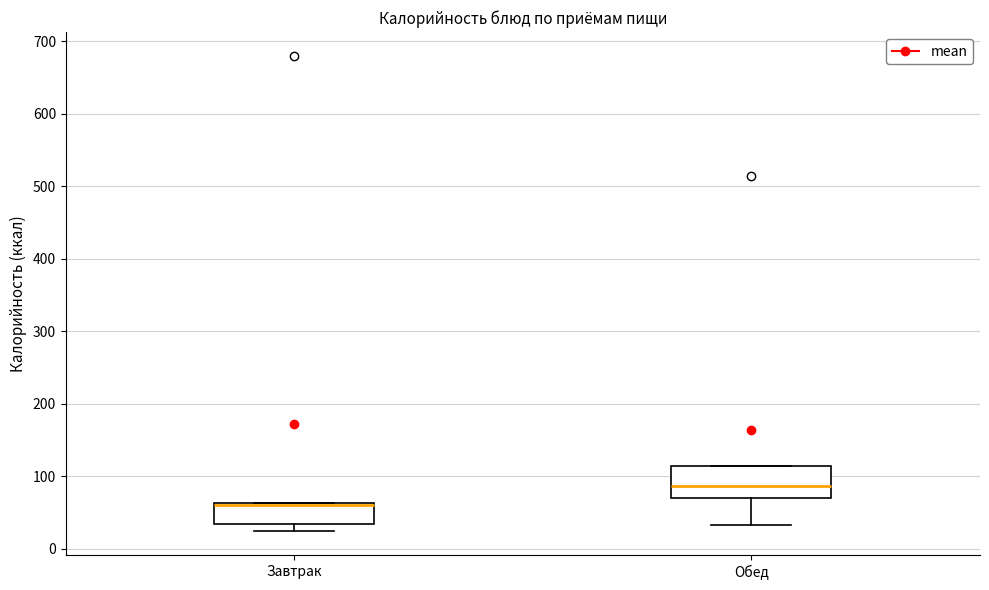

Where does the lower whisker of the box for Обед end on the y-axis? The values are not printed on the chart, so give them approximately, as read against the axis.

30